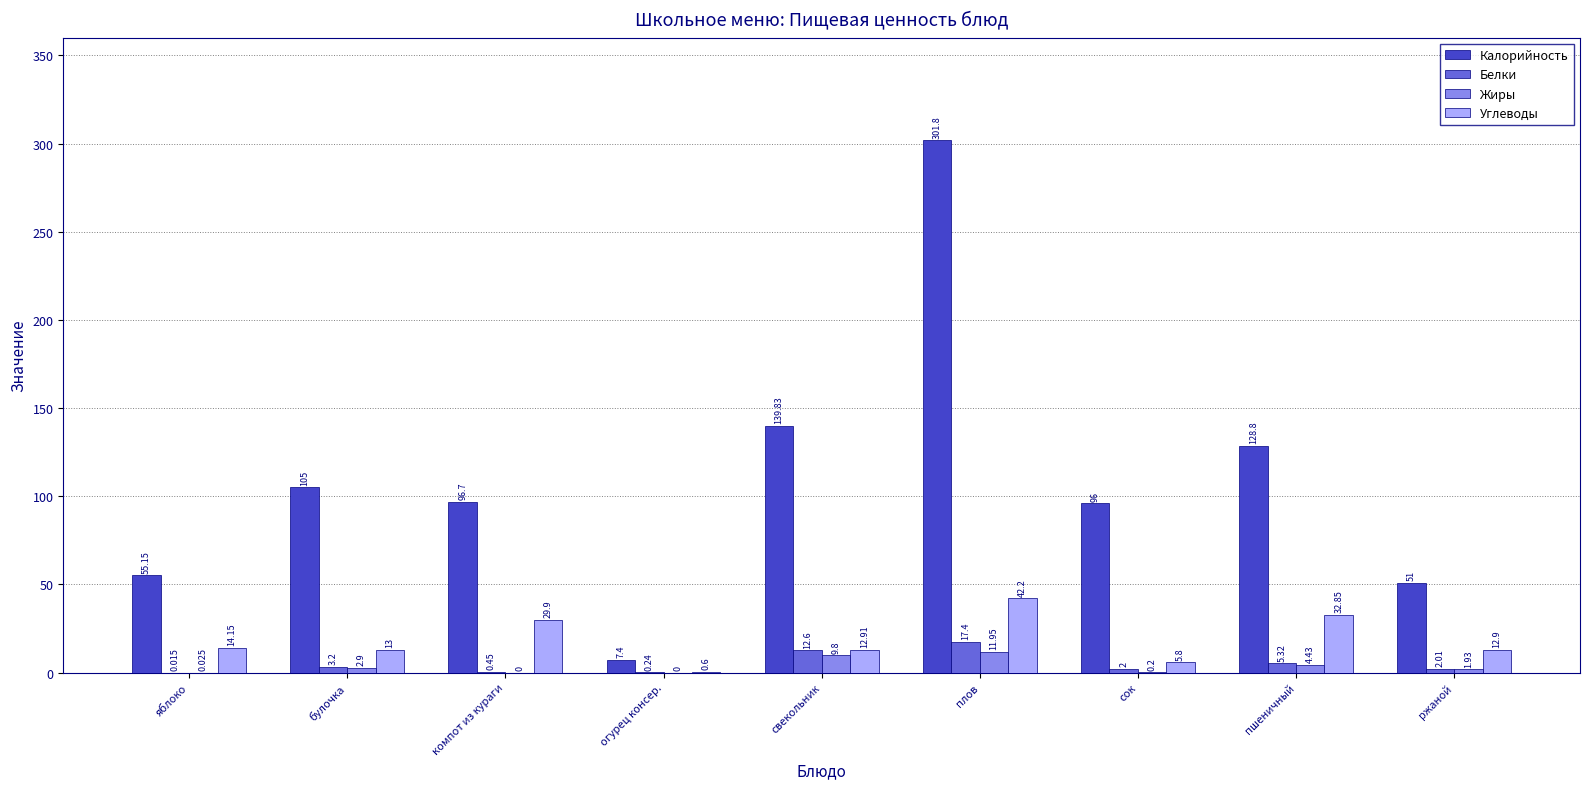

What is the difference between the Калорийность values at компот из кураги and плов?

205.1